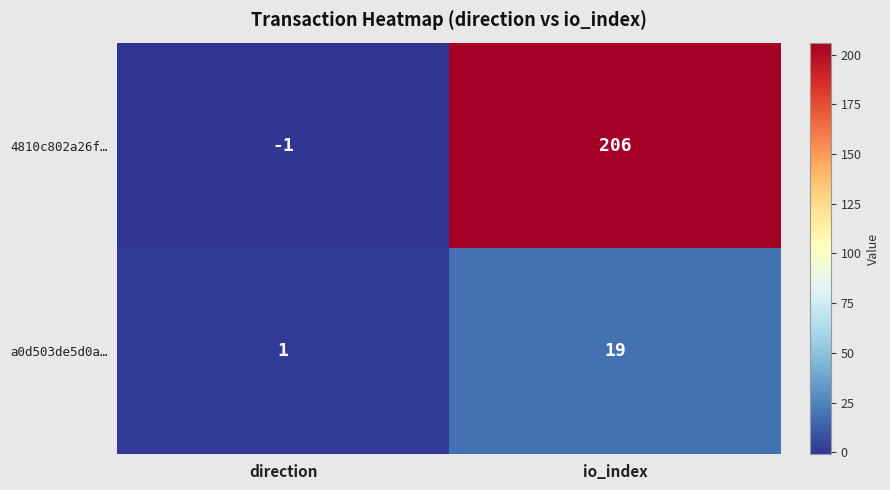

The 4810c802a26f… series shows -2 at direction. True or false?

False